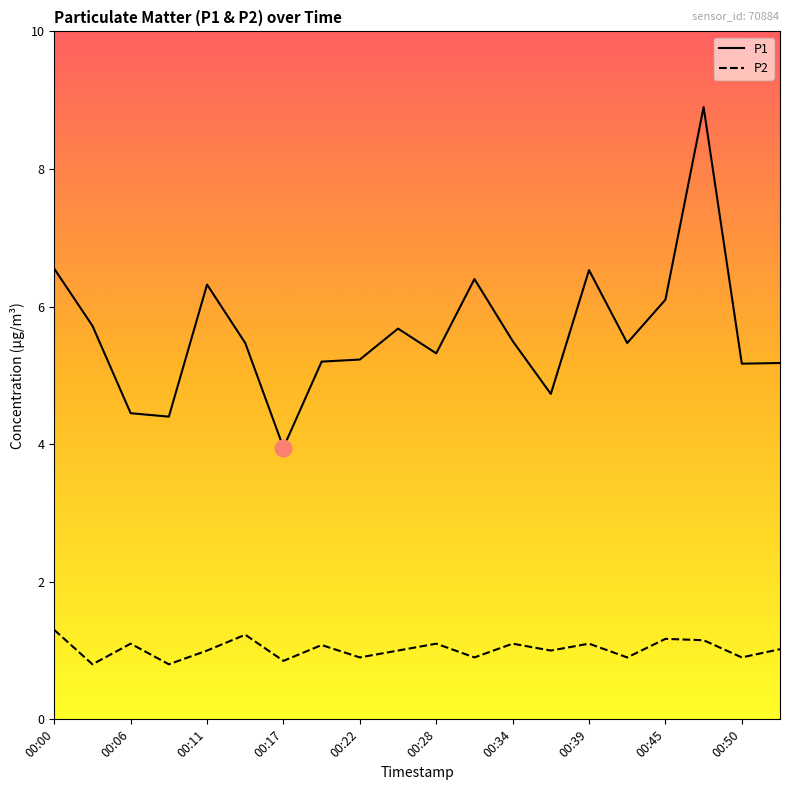

True or false: P1 and P2 intersect in this chart.

False